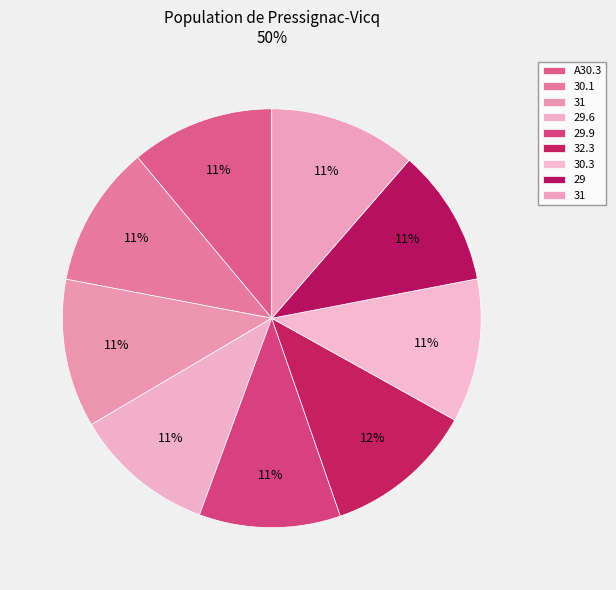

To the nearest percent, what is the average slice percentage?

11%